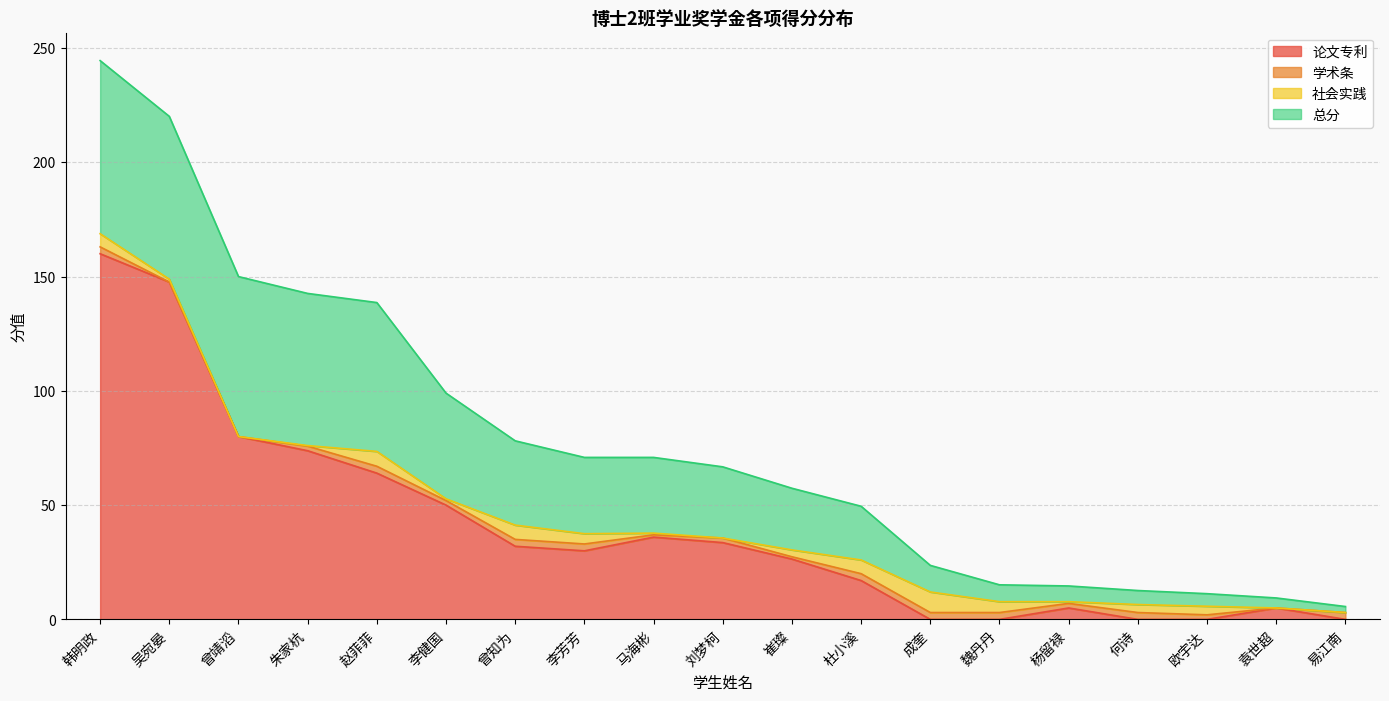

What is the spread (max minus min) of values at 崔璨?

26.0